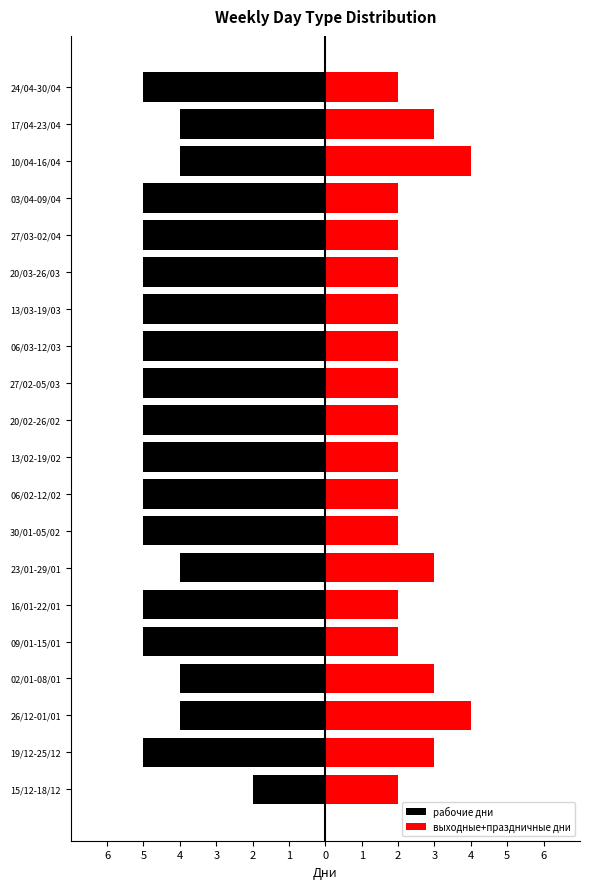

What is the minimum value shown in the chart?

-5